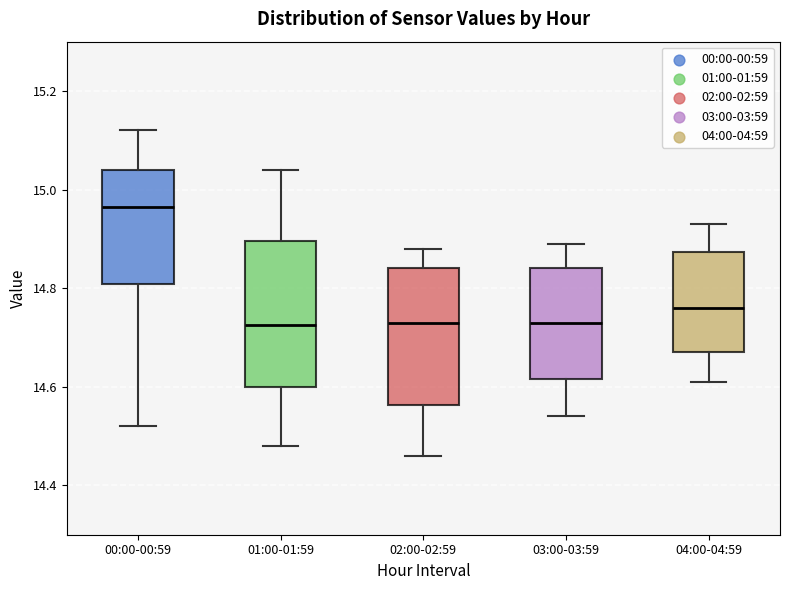

Reading left to right, transcribe this box plot: for each box, give where its median line is, the range the box spans, and where its two whiskers end, as read against the y-axis. The values are not printed on the chart, so give them approximately, as read against the axis.

00:00-00:59: median 14.96, box 14.80 to 15.04, whiskers 14.52 to 15.12
01:00-01:59: median 14.72, box 14.60 to 14.90, whiskers 14.48 to 15.04
02:00-02:59: median 14.74, box 14.56 to 14.84, whiskers 14.46 to 14.88
03:00-03:59: median 14.74, box 14.62 to 14.84, whiskers 14.54 to 14.90
04:00-04:59: median 14.76, box 14.68 to 14.88, whiskers 14.62 to 14.94